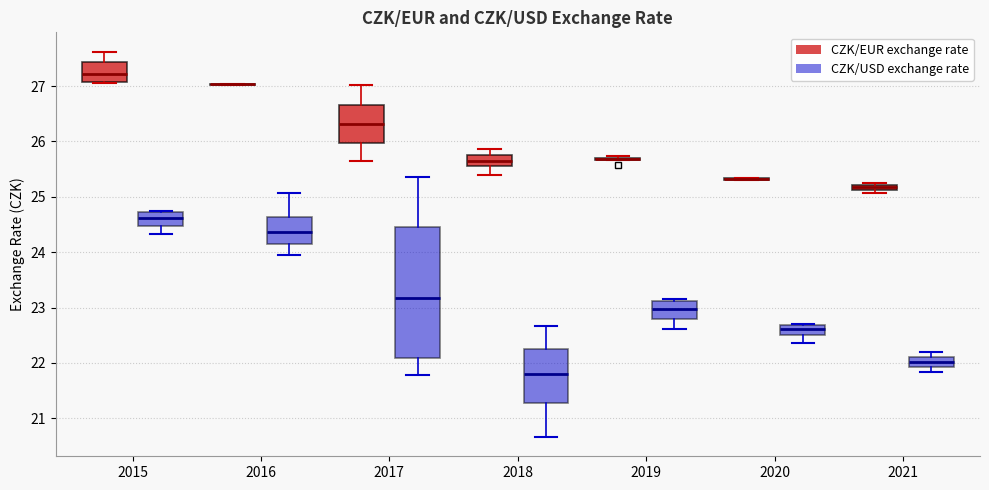

Where is the lower edge of the box for 2019 (CZK/USD exchange rate) on the y-axis? The values are not printed on the chart, so give them approximately, as read against the axis.

22.8